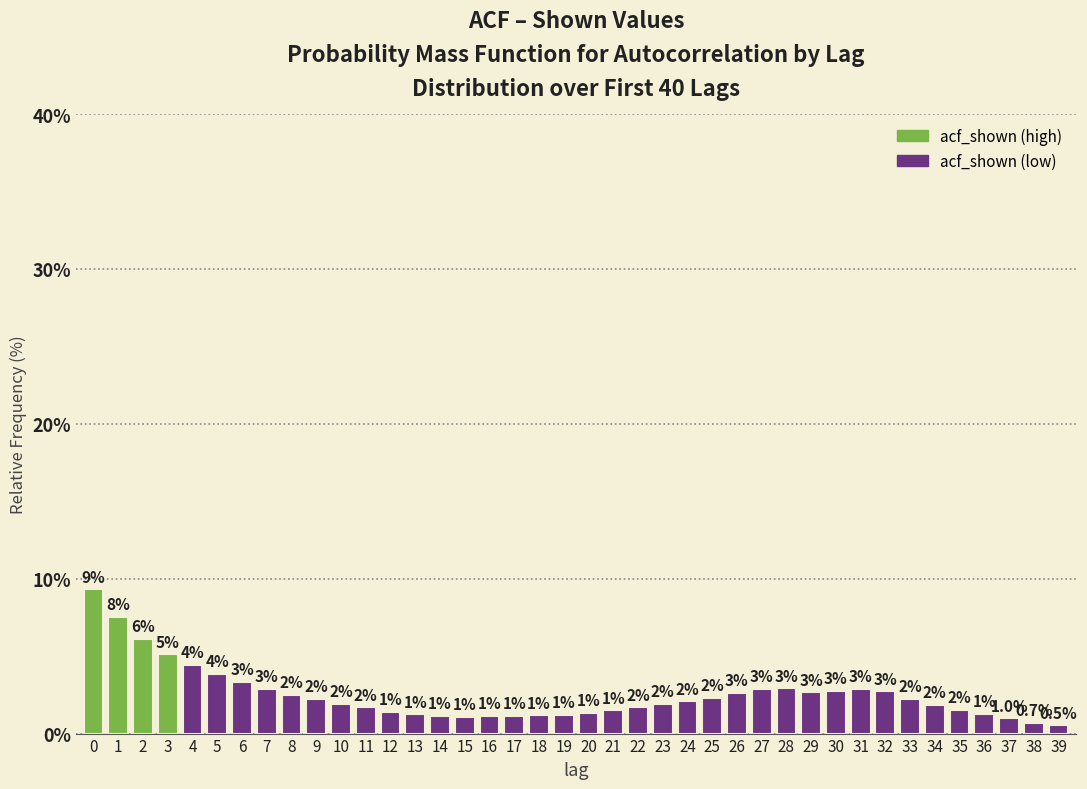

Are the bars horizontal?

No